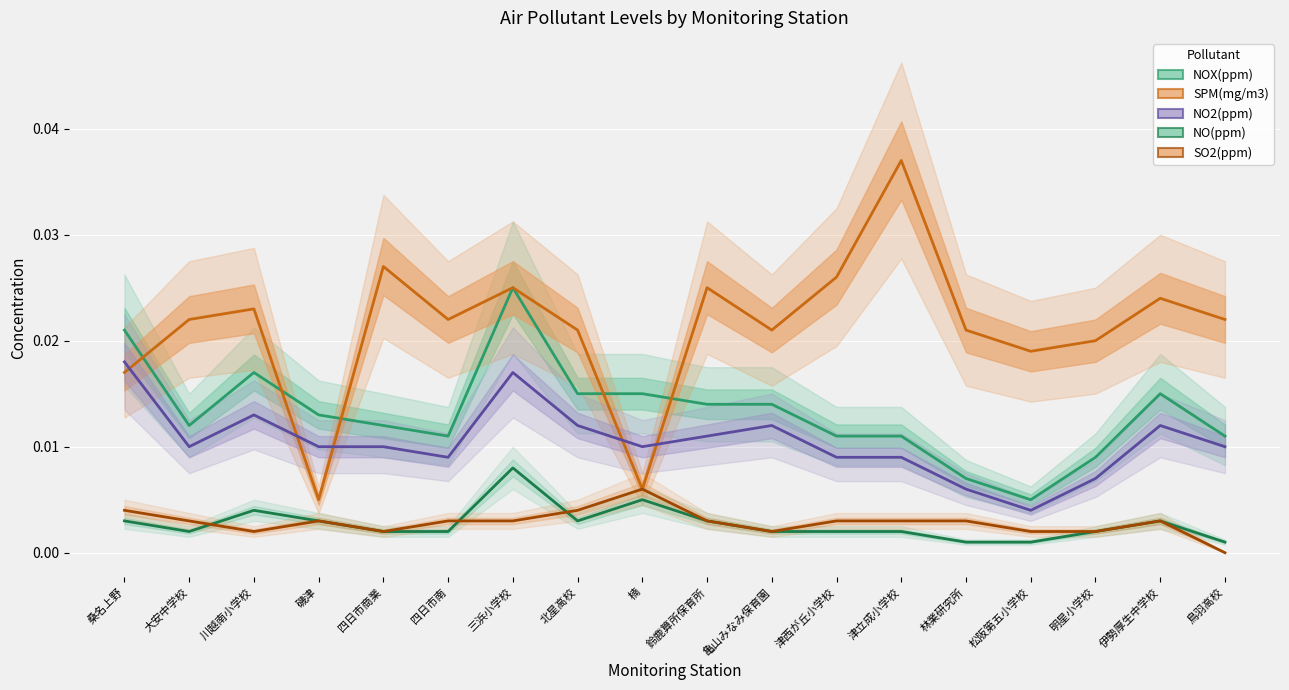

Count the SO2(ppm) values in the range 0 to 1.

18